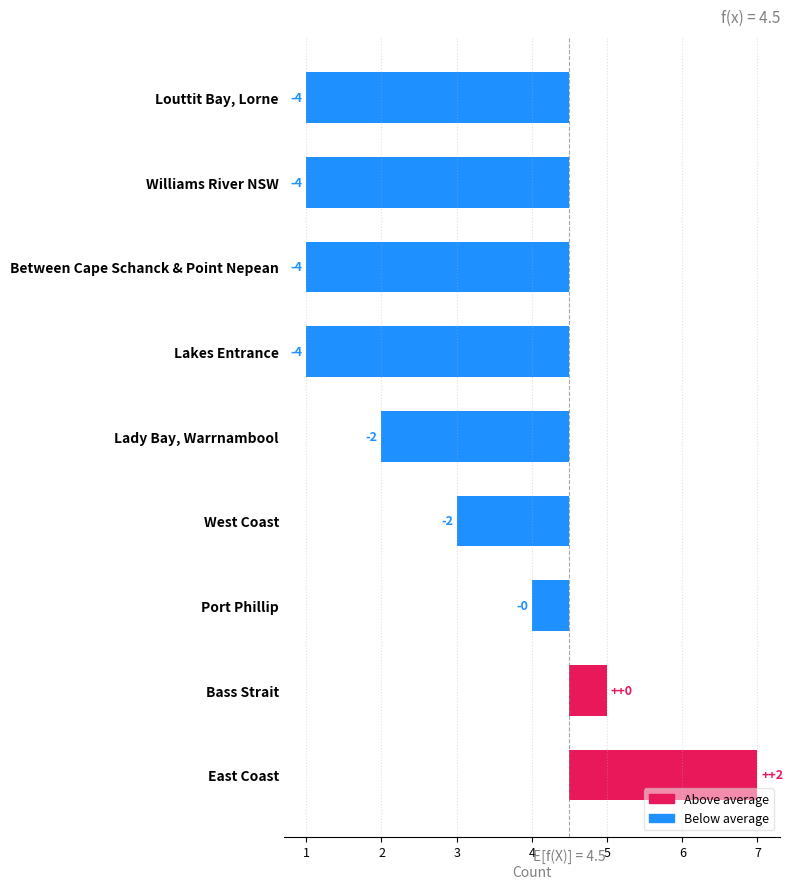

What is the difference between the values at West Coast and Louttit Bay, Lorne?

2.0